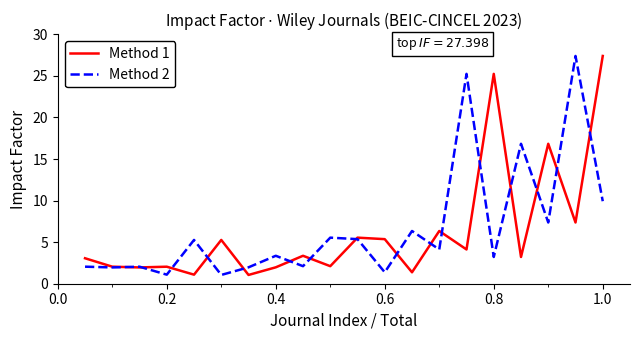

Count the number of data series in this chart.

2